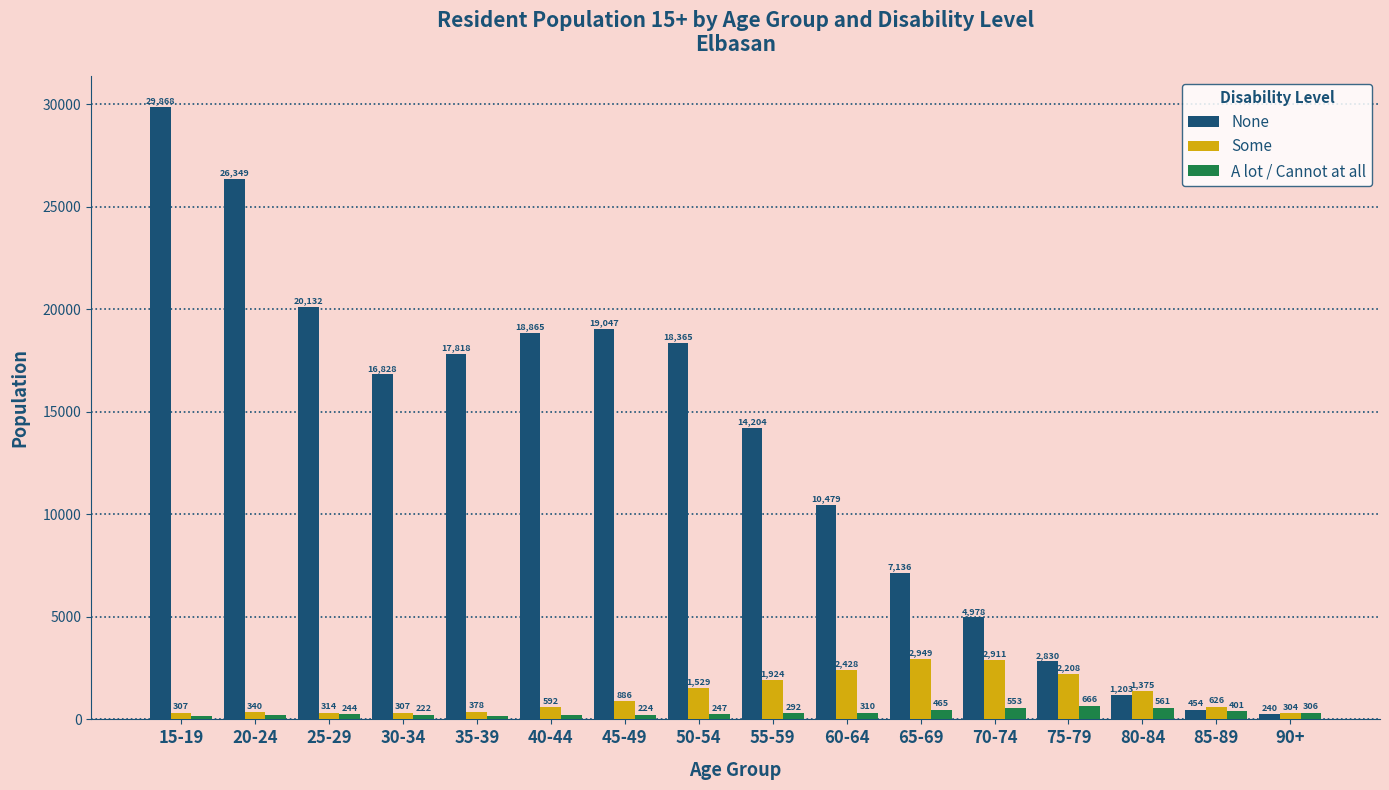

What value does the A lot / Cannot at all series have at 80-84, to the nearest 10?

560